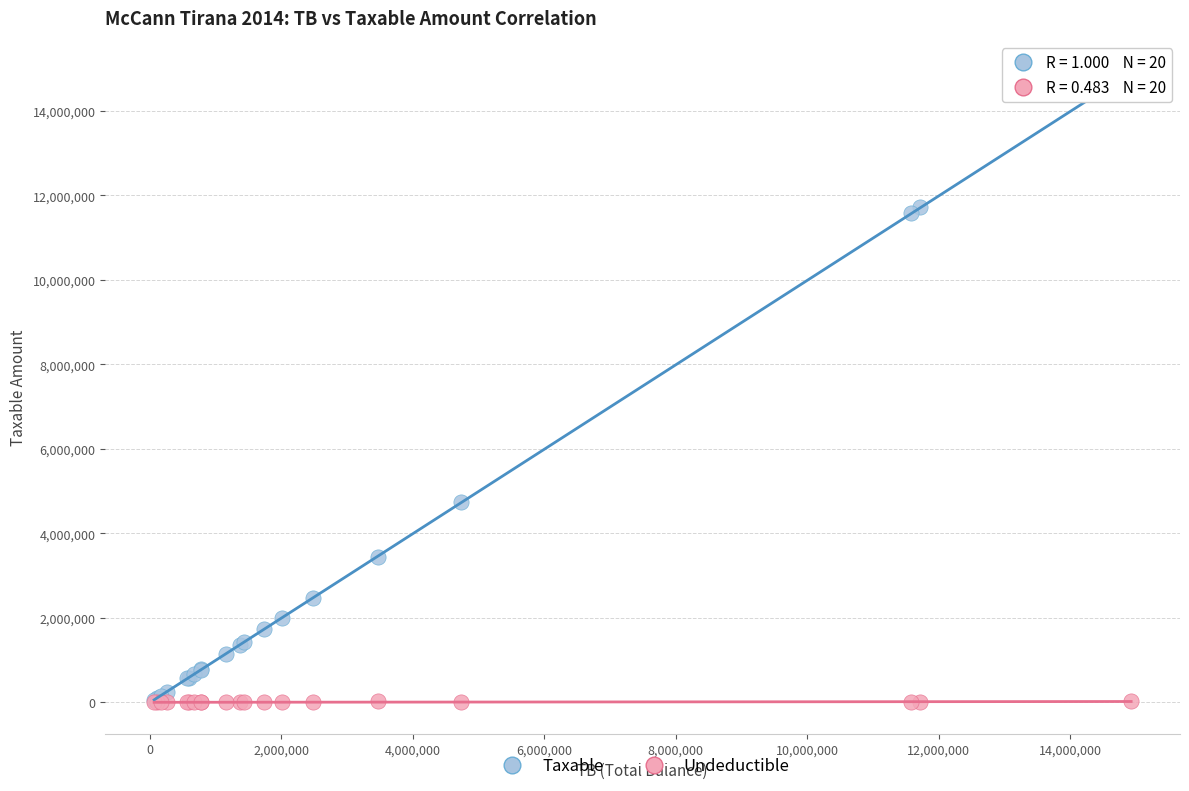

In the Taxable series, what Y value is closest to 7474836?

4731146.9